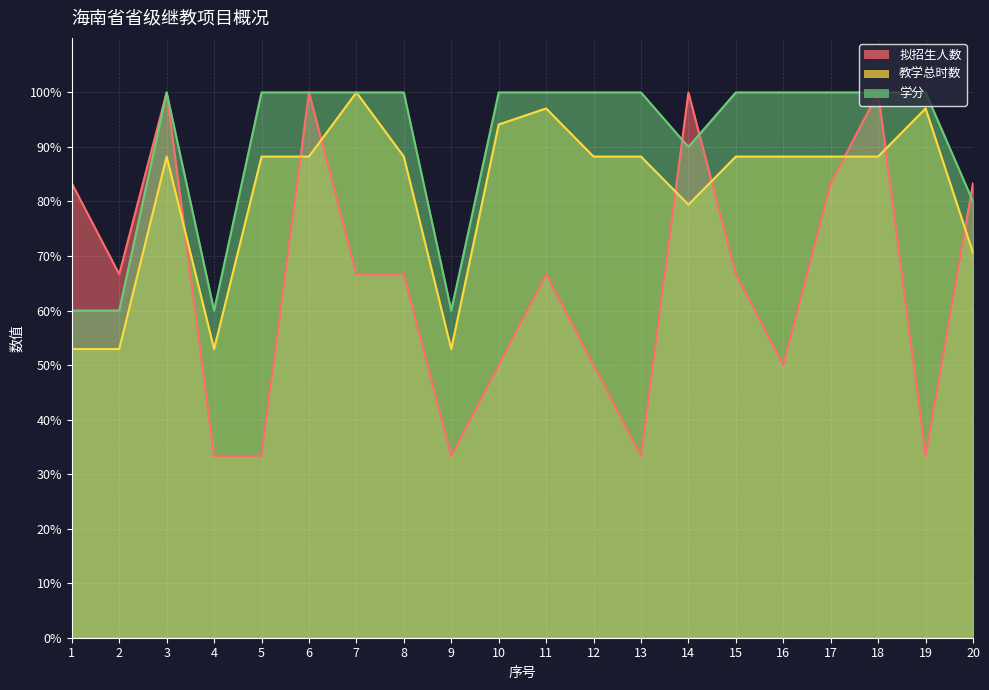

True or false: 教学总时数 and 学分 intersect in this chart.

False